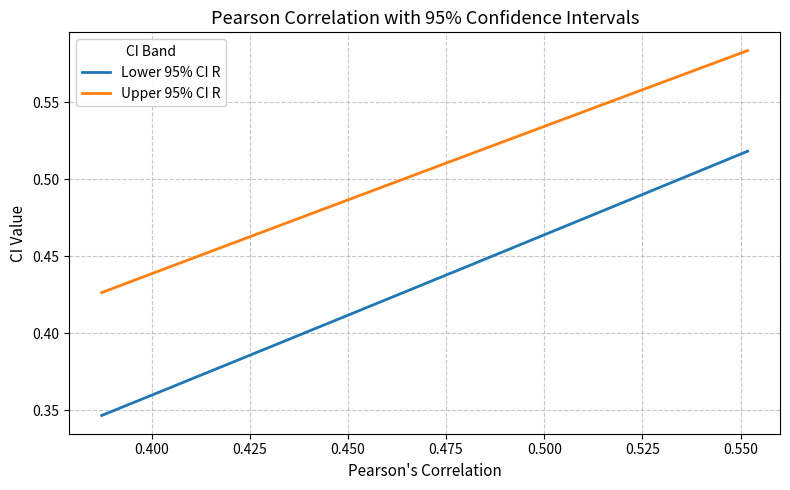

True or false: Lower 95% CI R and Upper 95% CI R intersect in this chart.

False